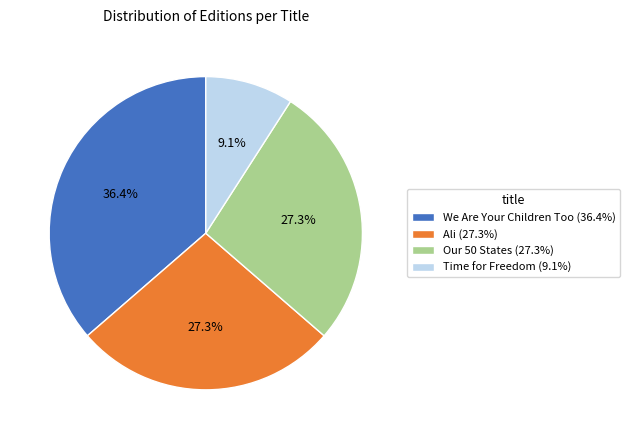

How many segments does this pie chart have?

4